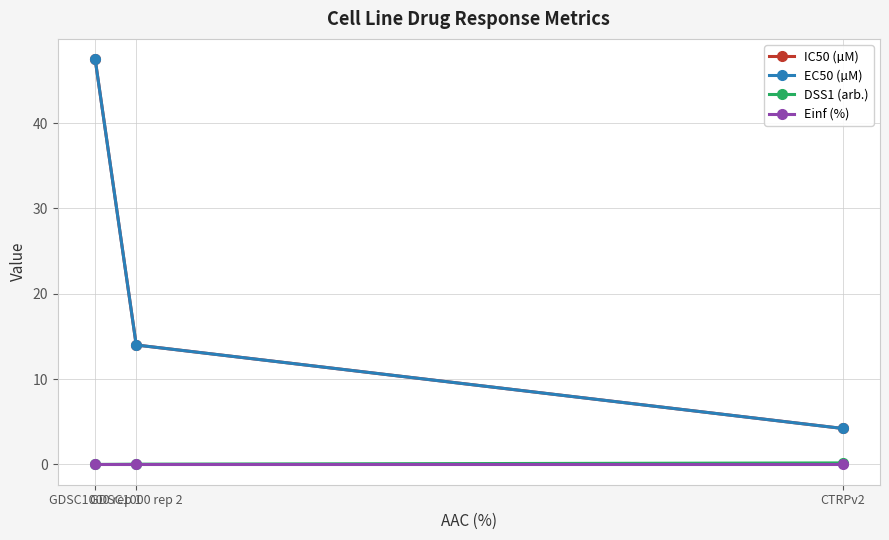

Does the chart have visible grid lines?

Yes